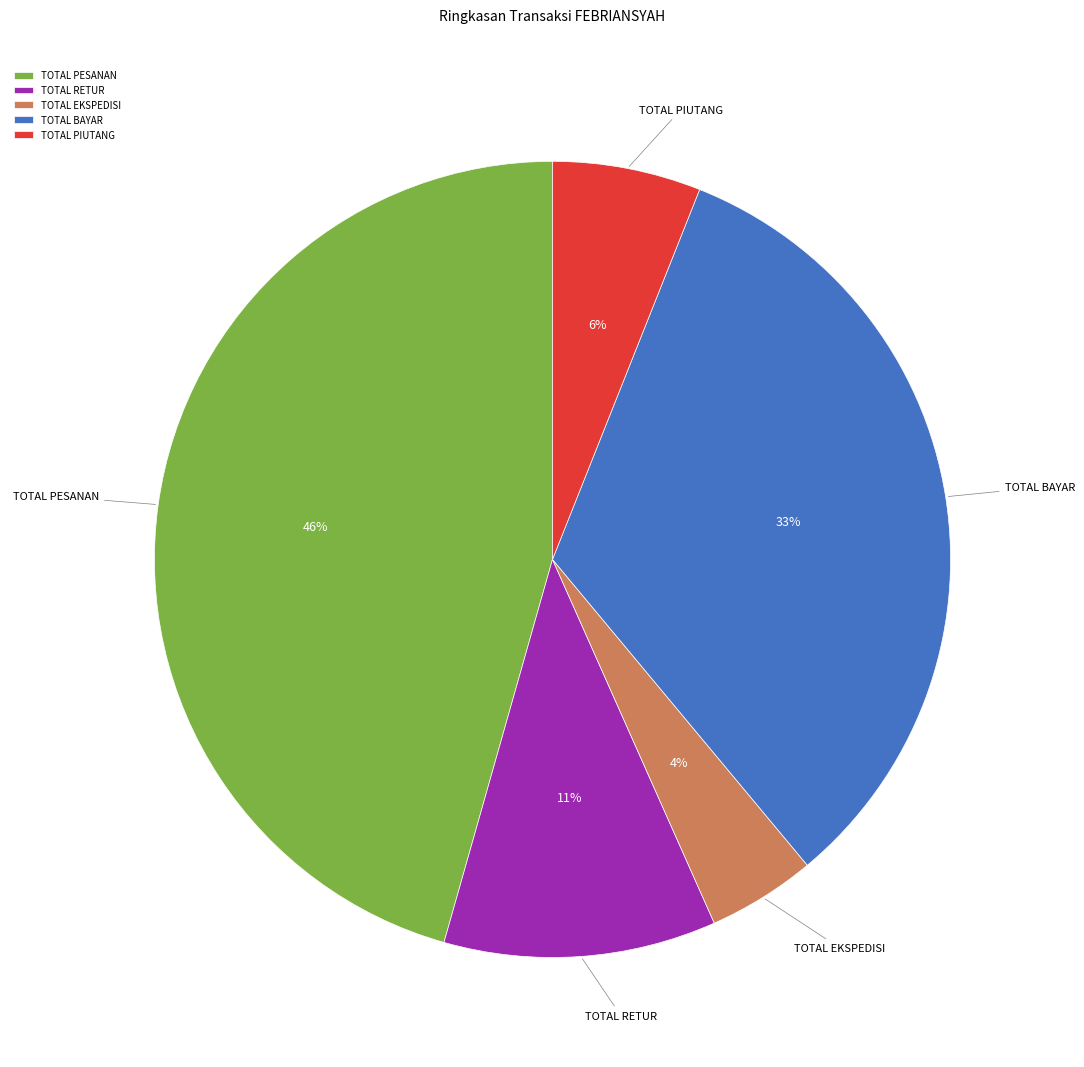

Does TOTAL EKSPEDISI represent more than half of the total?

No